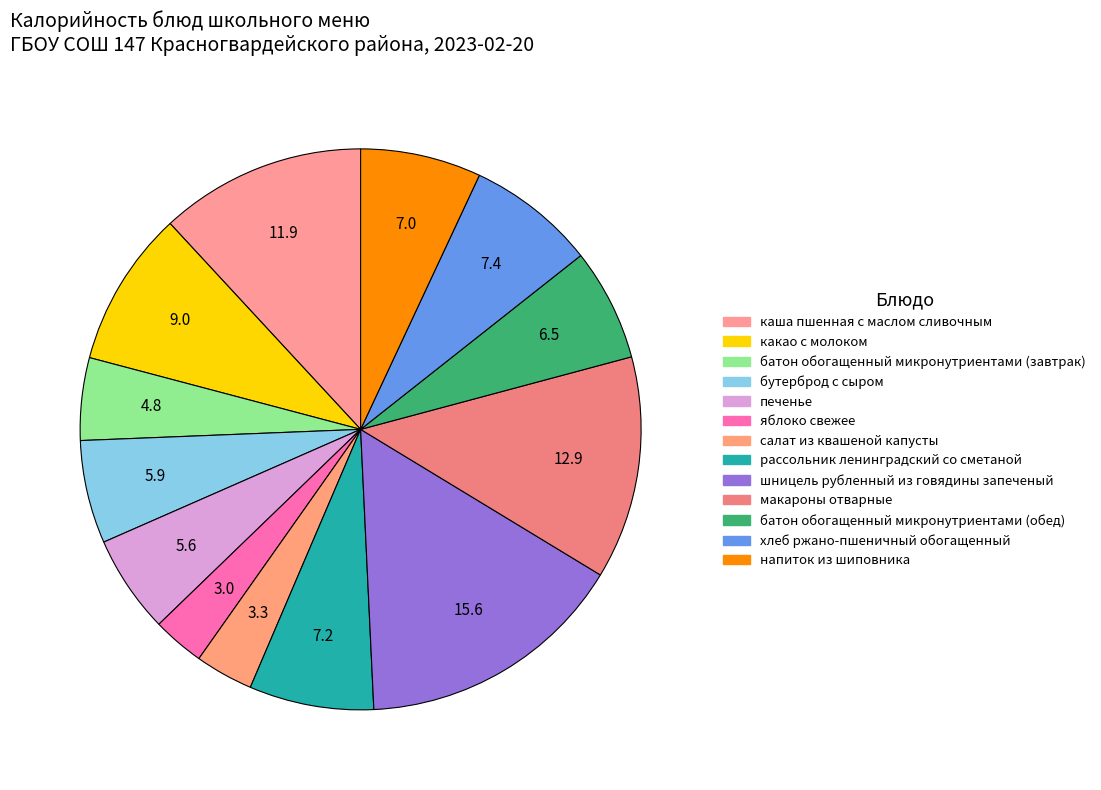

To the nearest percent, what is the difference between the largest and smallest slice percentages?

13%